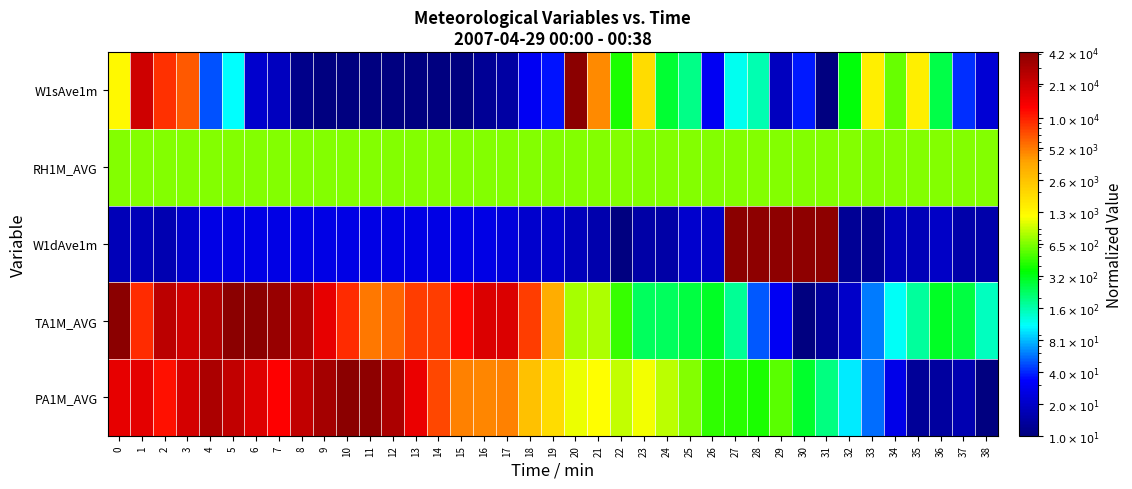

Reading left to right, extract all data points from this chart.

PA1M_AVG: 0=16141.2	1=16682.4	2=11230.6	3=19672.7	4=30202.1	5=23976.7	6=17819.7	7=12814.1	8=23976.7	9=32261.2	10=42000.0	11=40637.6	12=30202.1	13=15617.6	14=7560.5	15=4924.6	16=4764.9	17=4924.6	18=2631.9	19=1892.6	20=1080.4	21=1192.8	22=886.5	23=1116.7	24=857.7	25=658.8	26=443.5	27=429.2	28=401.8	29=540.6	30=288.9	31=194.5	32=100.6	33=55.6	34=26.9	35=12.6	36=13.5	37=15.9	38=10.0
TA1M_AVG: 0=42000.0	1=9235.8	2=25138.3	3=20978.2	4=27576.2	5=42000.0	6=40953.1	7=36249.2	8=28162.4	9=16298.2	10=9235.8	11=5344.9	12=6064.0	13=8072.4	14=8140.6	15=11988.3	16=18105.8	17=18105.8	18=7971.2	19=3509.4	20=781.5	21=791.4	22=458.0	23=233.6	24=228.8	25=262.8	26=300.7	27=176.2	28=50.9	29=29.9	30=10.0	31=13.0	32=19.9	33=58.5	34=114.3	35=174.0	36=304.5	37=262.8	38=148.9
W1dAve1m: 0=17.3	1=17.3	2=16.1	3=20.6	4=25.8	5=26.5	6=26.5	7=26.5	8=25.8	9=25.8	10=25.8	11=25.8	12=25.8	13=25.8	14=25.8	15=25.8	16=25.8	17=23.4	18=21.2	19=21.2	20=17.8	21=15.7	22=10.0	23=14.5	24=14.5	25=20.6	26=20.1	27=42000.0	28=39953.3	29=39953.3	30=39953.3	31=39953.3	32=12.5	33=12.5	34=17.8	35=17.3	36=19.6	37=14.9	38=14.9
RH1M_AVG: 0=648.1	1=648.1	2=648.1	3=648.1	4=648.1	5=648.1	6=648.1	7=648.1	8=648.1	9=648.1	10=648.1	11=648.1	12=648.1	13=648.1	14=648.1	15=648.1	16=648.1	17=648.1	18=648.1	19=648.1	20=648.1	21=648.1	22=648.1	23=648.1	24=648.1	25=648.1	26=648.1	27=648.1	28=648.1	29=648.1	30=648.1	31=648.1	32=648.1	33=648.1	34=648.1	35=648.1	36=648.1	37=648.1	38=648.1
W1sAve1m: 0=1254.9	1=20831.3	2=8946.2	3=6735.9	4=48.4	5=108.3	6=20.9	7=18.1	8=11.2	9=10.0	10=10.0	11=10.0	12=10.0	13=10.0	14=10.0	15=10.0	16=12.2	17=14.1	18=29.7	19=36.1	20=42000.0	21=4591.4	22=404.4	23=1880.7	24=280.1	25=193.6	26=29.7	27=116.7	28=156.9	29=18.2	30=37.4	31=10.0	32=345.2	33=1418.4	34=570.6	35=1460.5	36=255.4	37=41.0	38=21.9